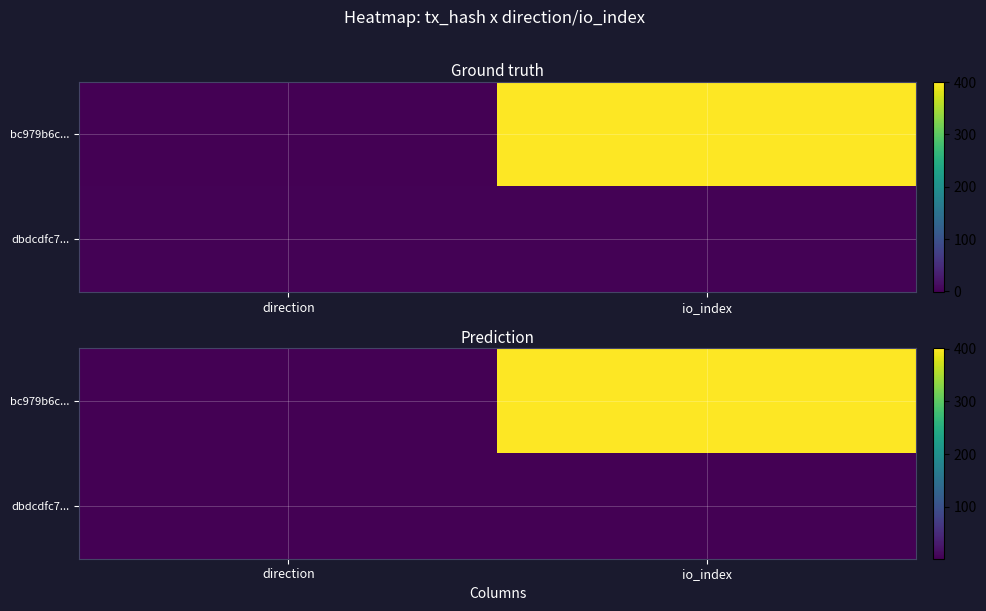

Which category has the highest value across all series?

io_index